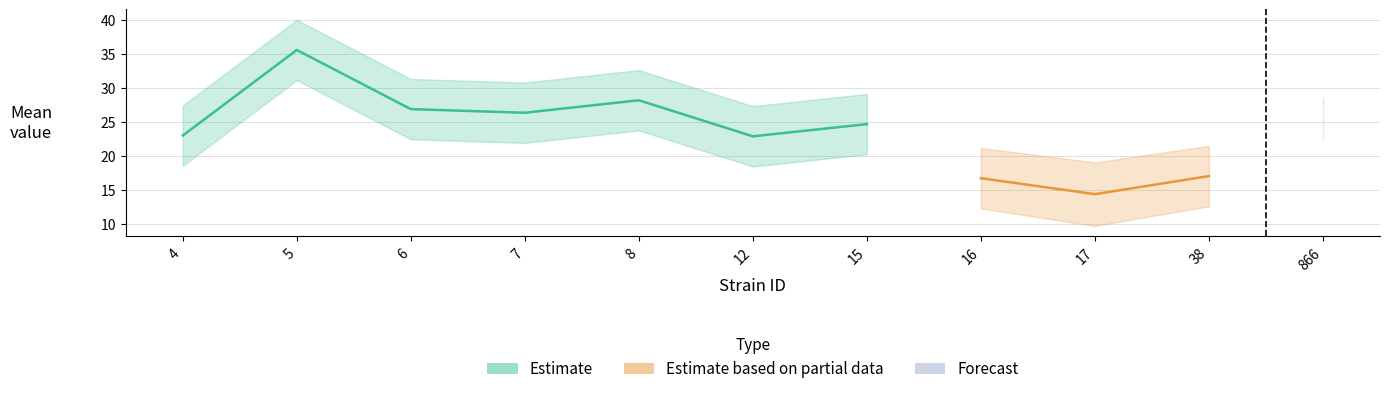

At which category does lowercl reach its first local peak?

5